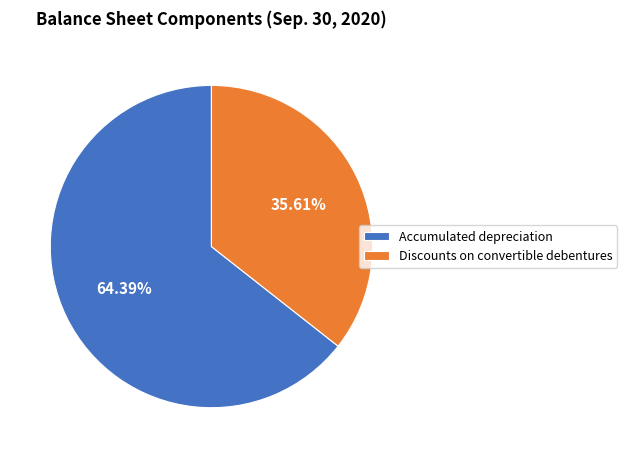

To the nearest percent, what is the difference between the largest and smallest slice percentages?

29%